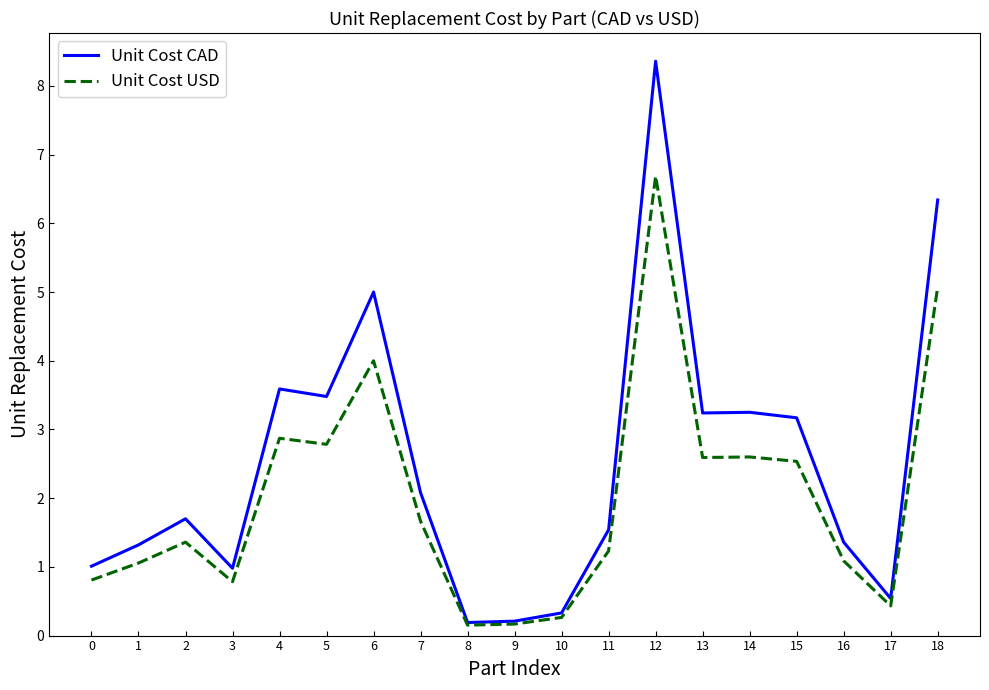

At 7, list the series in order from largest to smallest.

Unit Cost CAD, Unit Cost USD